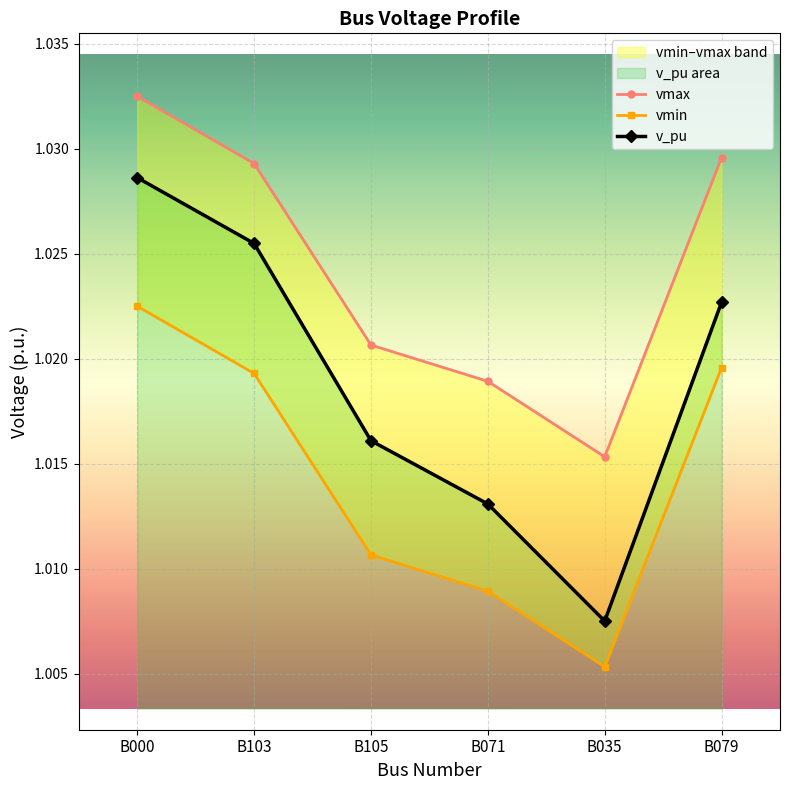

Reading left to right, what are all the values shown in this chart?

vmax: 1.0	1.0	1.0	1.0	1.0	1.0
vmin: 1.0	1.0	1.0	1.0	1.0	1.0
v_pu: 1.0	1.0	1.0	1.0	1.0	1.0